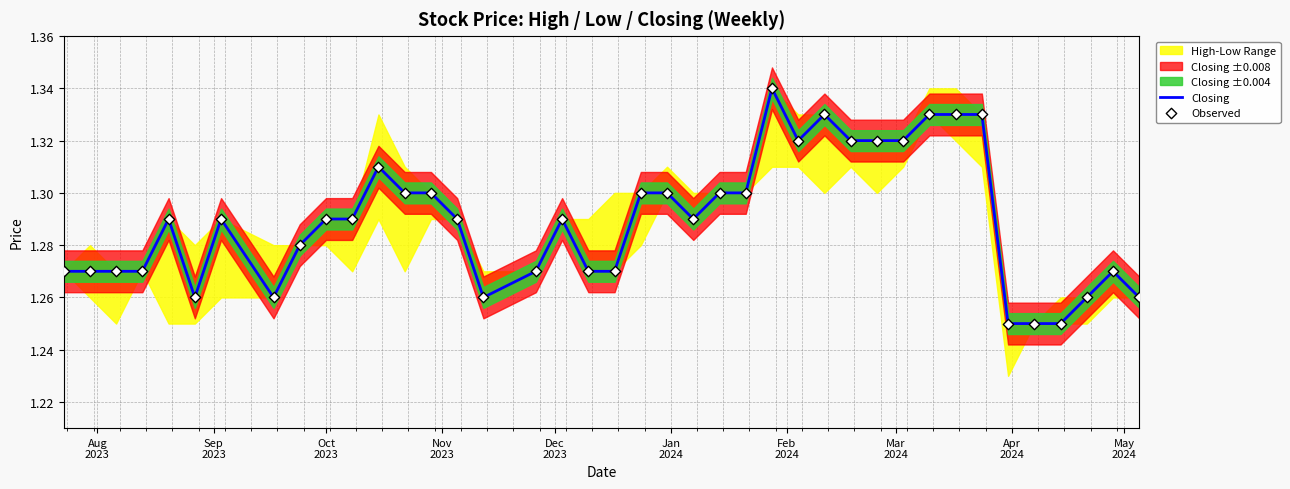

Is the value of Closing at 16 greater than the value of Observed at Oct
2023?

No